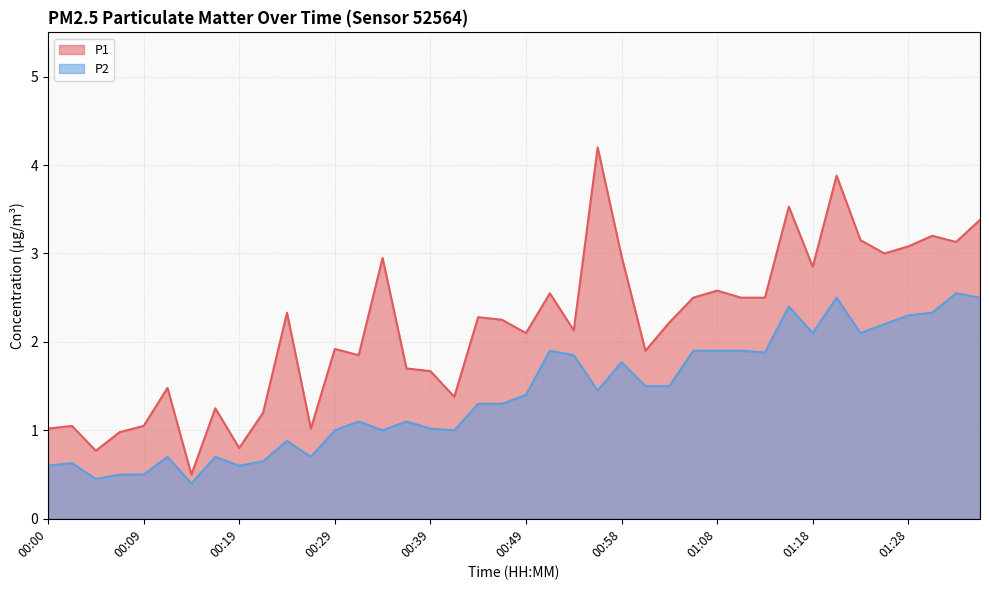

How many interior local valleys does the P2 series have?

10